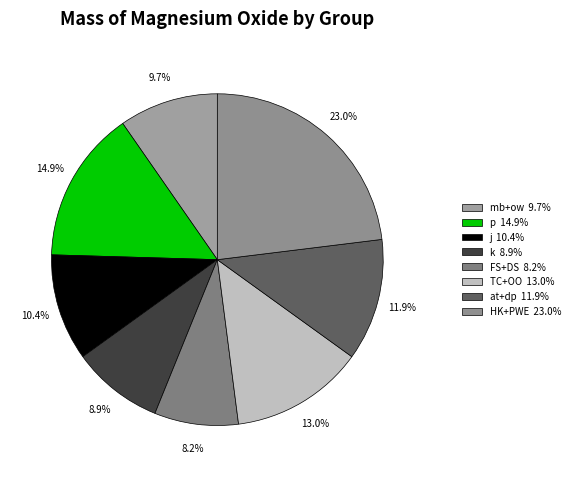

Does j represent more than half of the total?

No